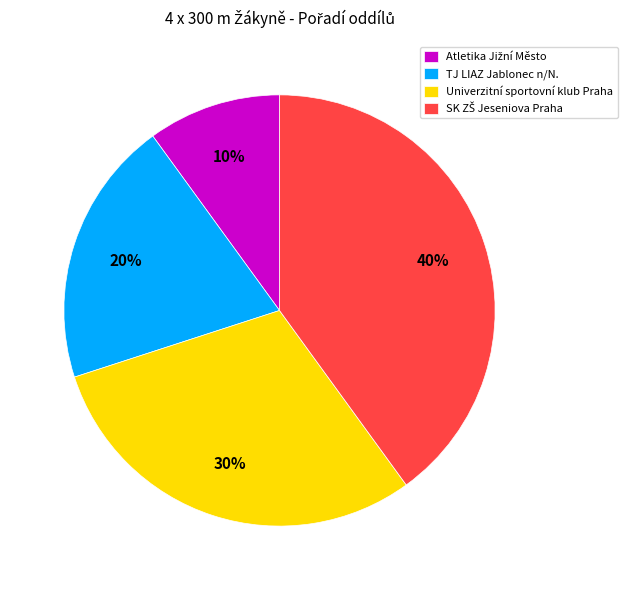

How many slices are in this pie chart?

4